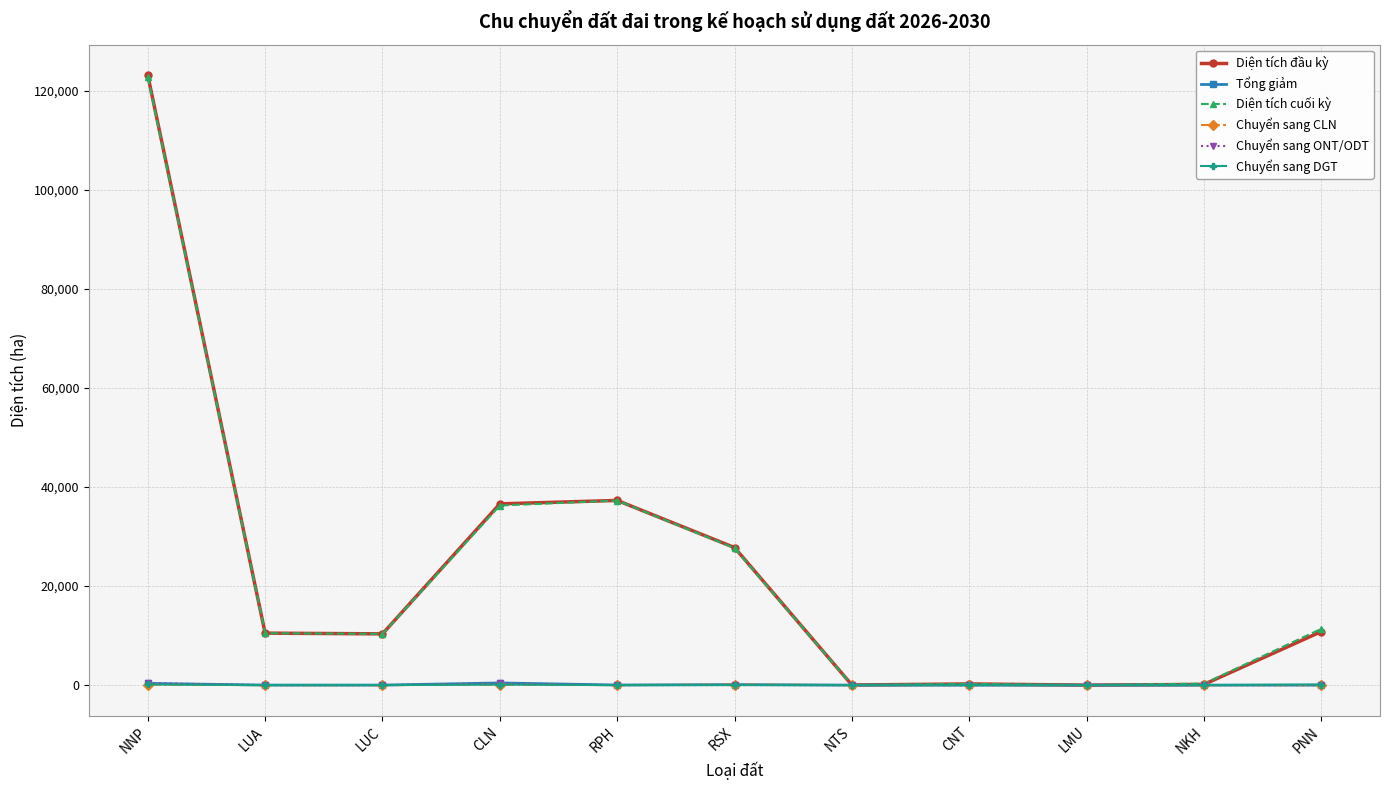

What is the label of the 3rd point from the right?

LMU